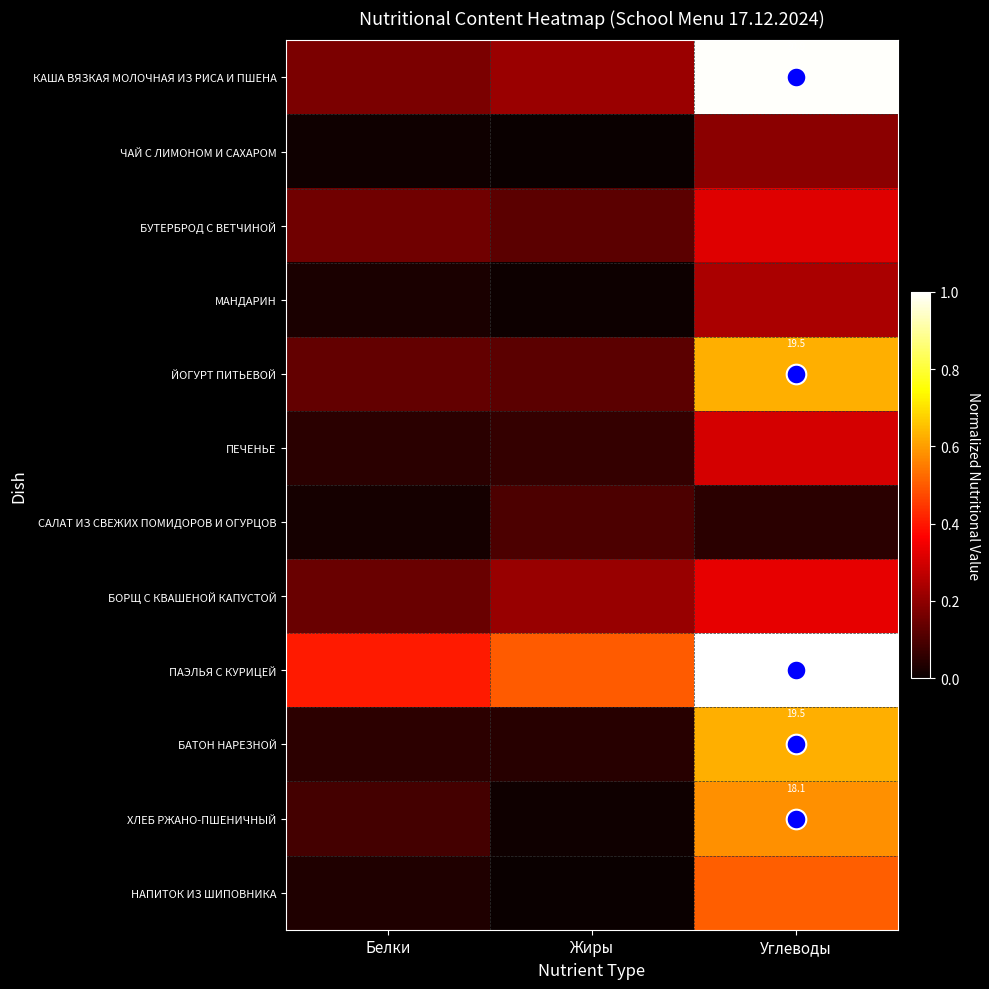

Which series changed the most between Белки and Жиры?

ПАЭЛЬЯ С КУРИЦЕЙ